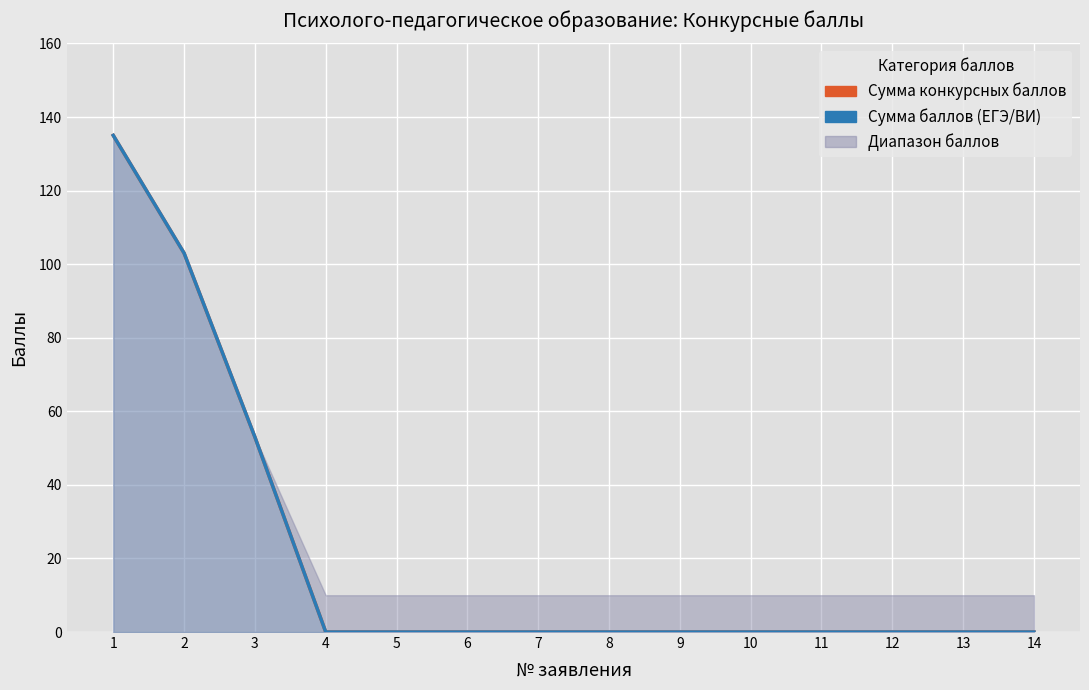

True or false: Сумма баллов (ЕГЭ/ВИ) and Сумма конкурсных баллов cross at least once.

False